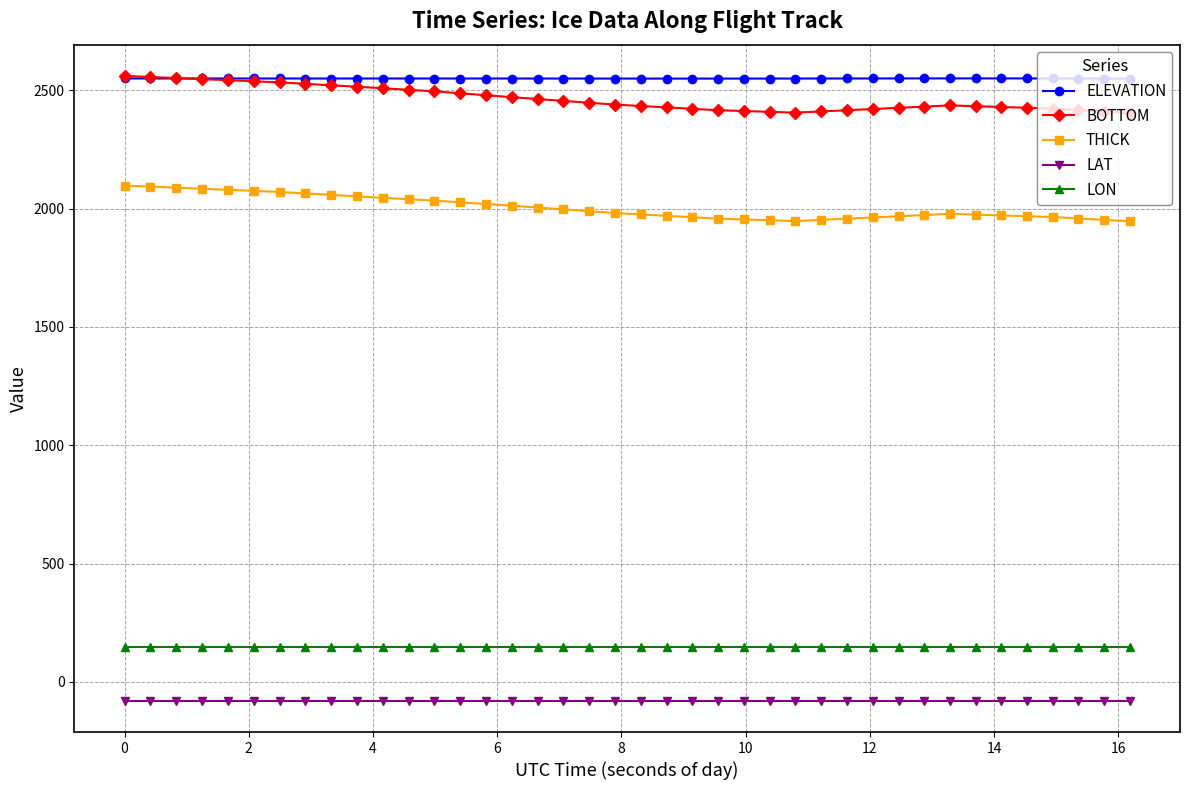

True or false: LON and LAT intersect in this chart.

False